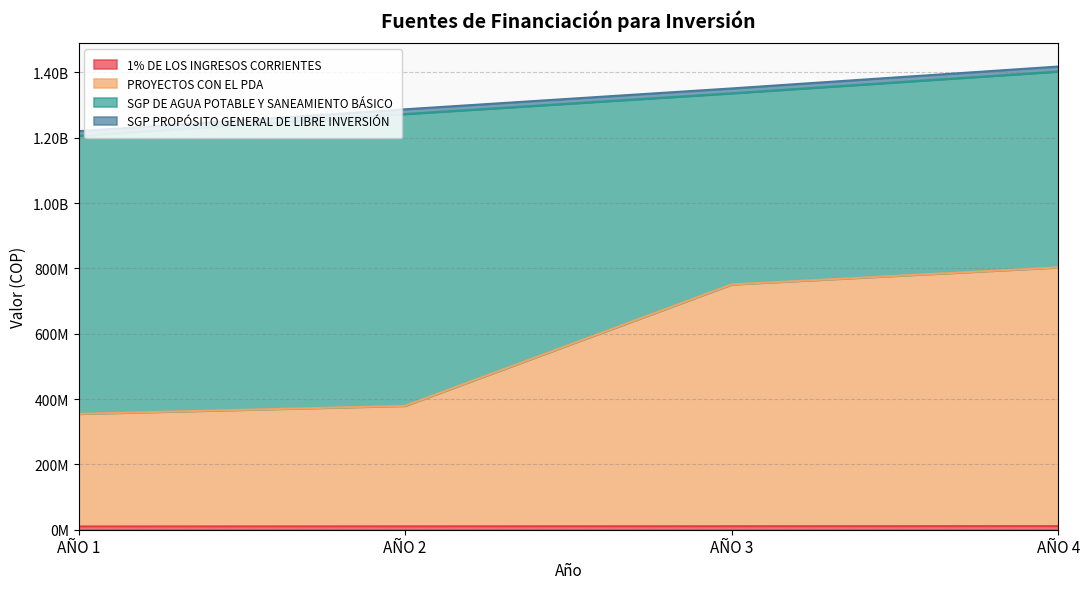

List the labels in order of SGP PROPÓSITO GENERAL DE LIBRE INVERSIÓN value, largest first.

AÑO 4, AÑO 3, AÑO 2, AÑO 1